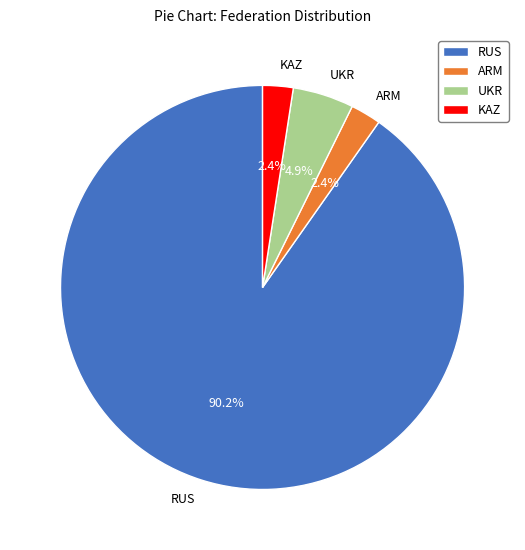

What is the ratio of the value at KAZ to the value at UKR?

0.5